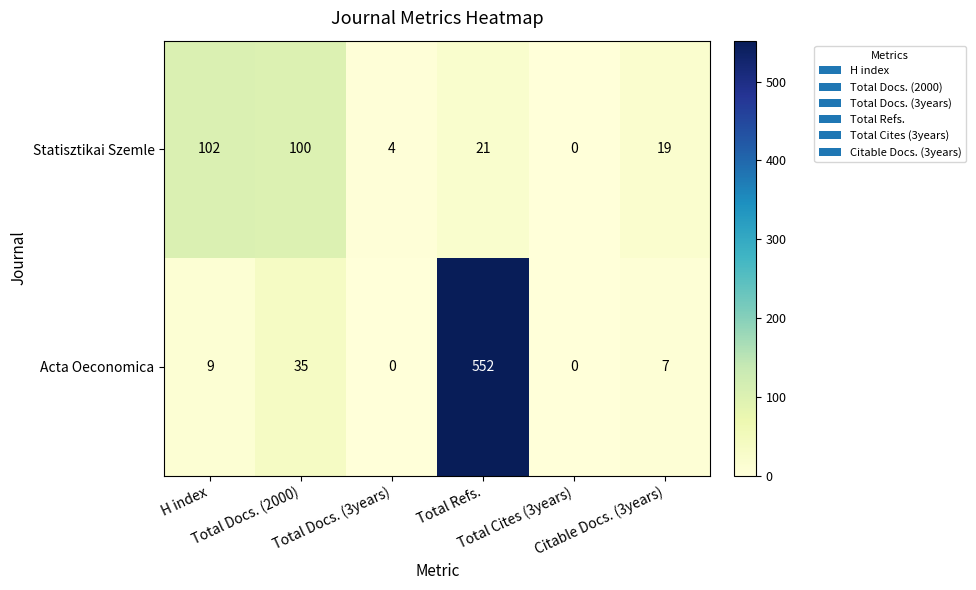

At how many categories does at least one series exceed 23?

3